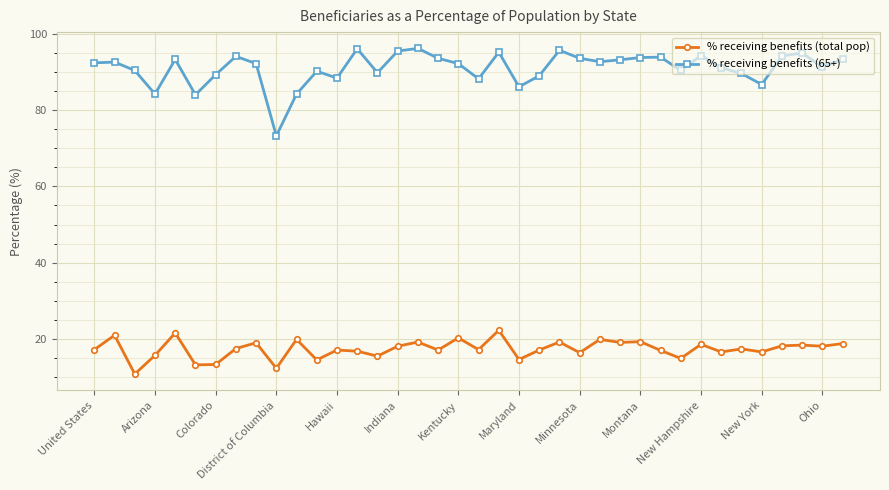

What is the difference between the maximum and minimum values in the % receiving benefits (65+) series?

23.0